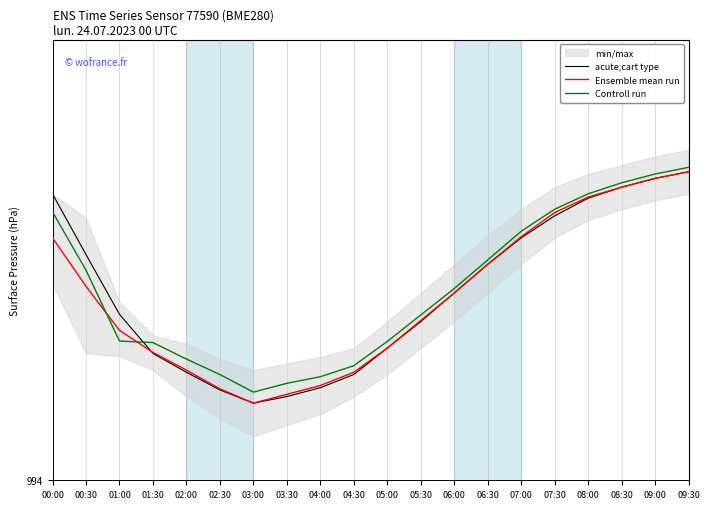

Is this an area chart (filled region under the line)?

No